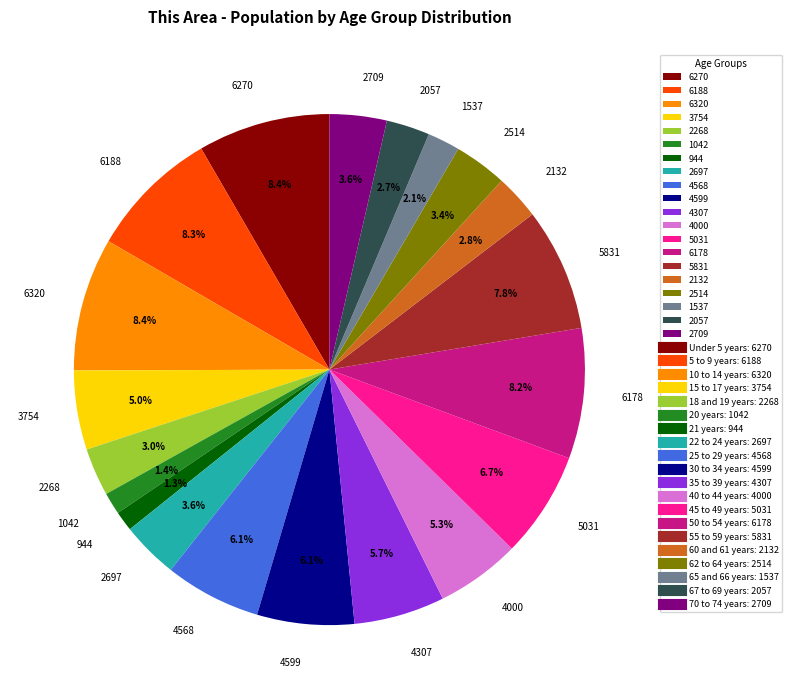

What percentage do 2709 and 944 together represent?

4.9%